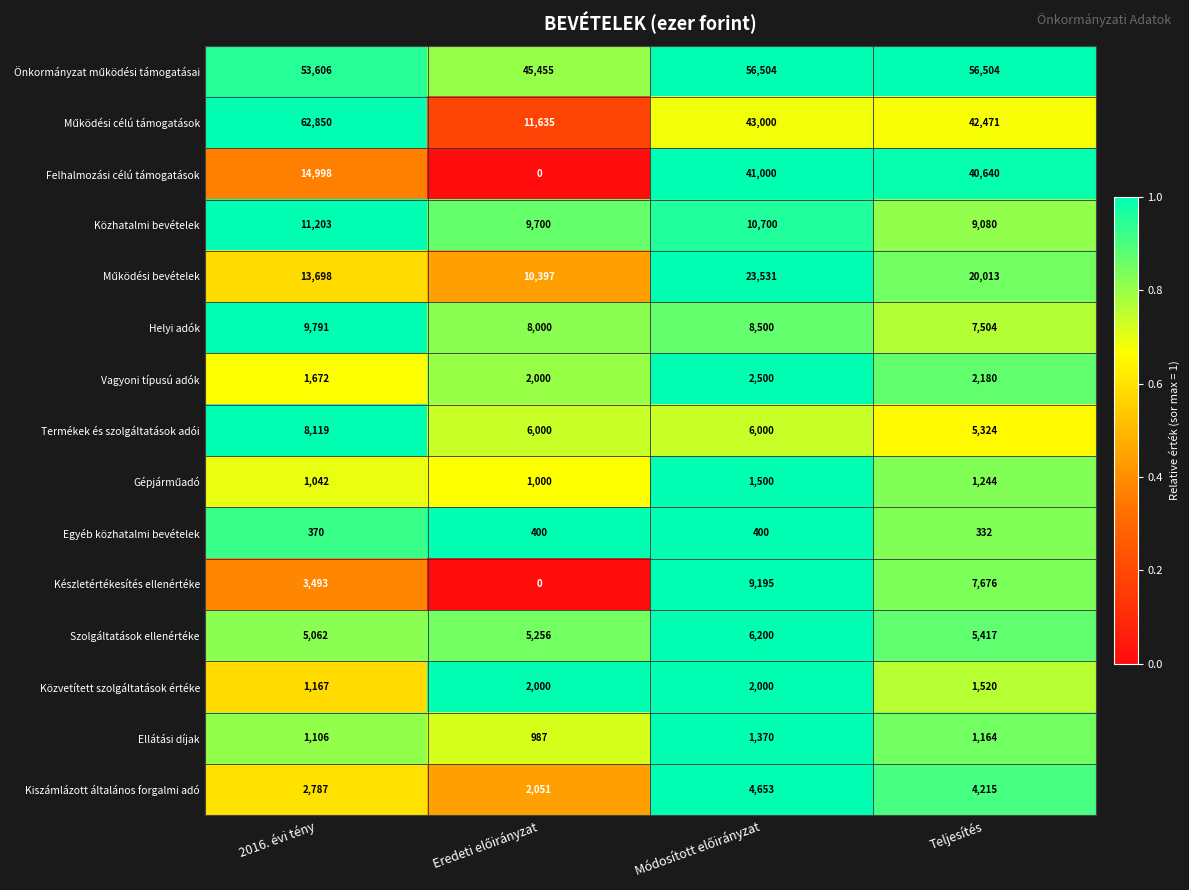

At which label does Helyi adók first exceed 8500?

2016. évi tény